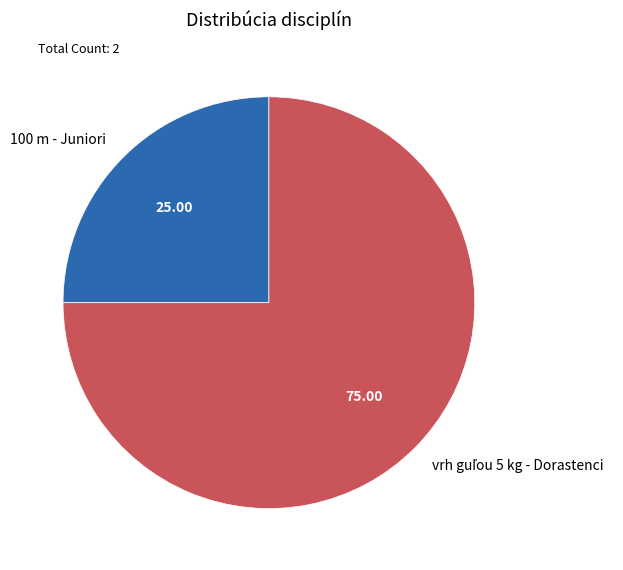

Is there a majority slice in this chart?

Yes